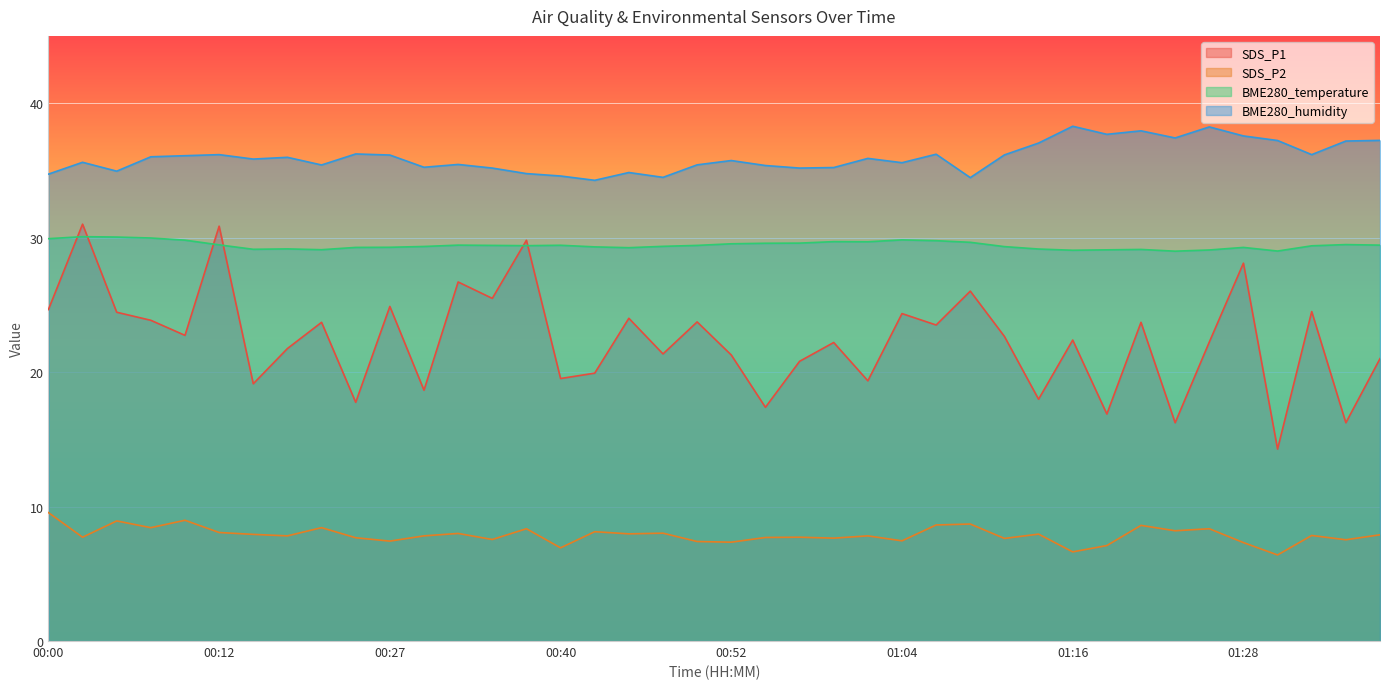

What position from the left is 00:37?

15